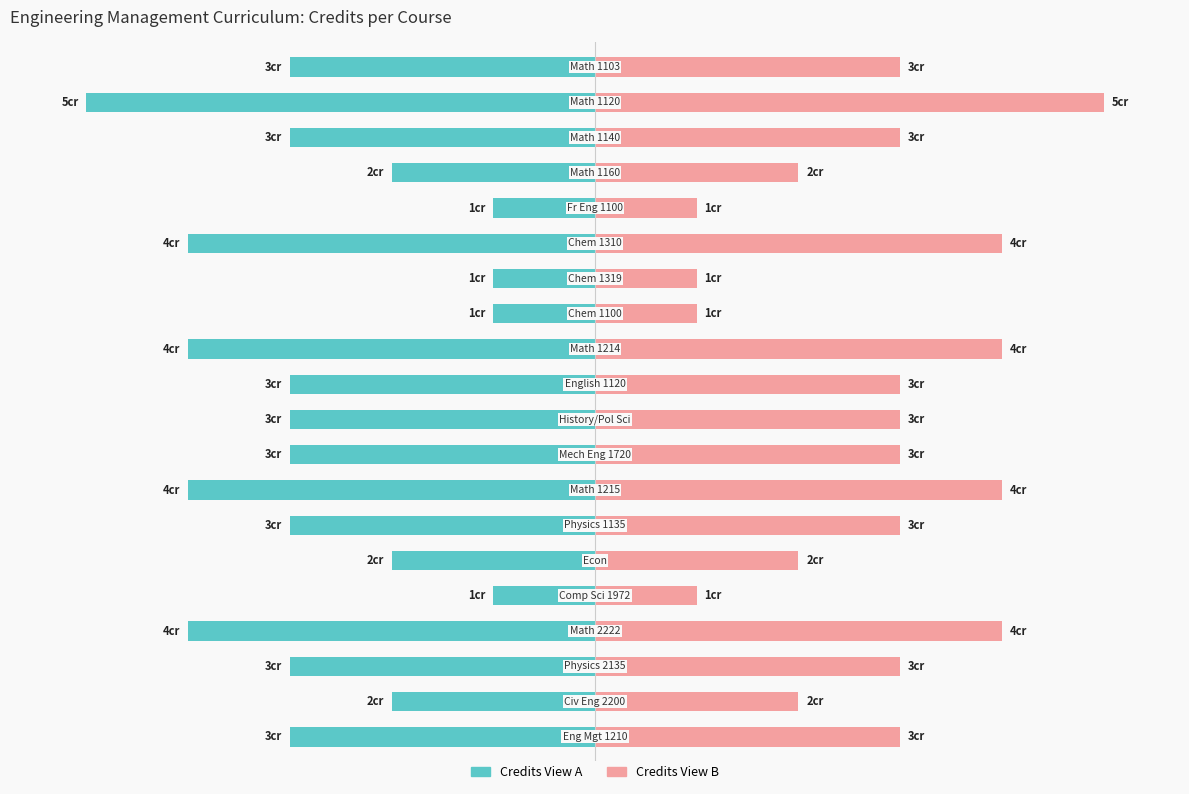

The Credits (Right View) series shows 105 at 11. True or false?

False